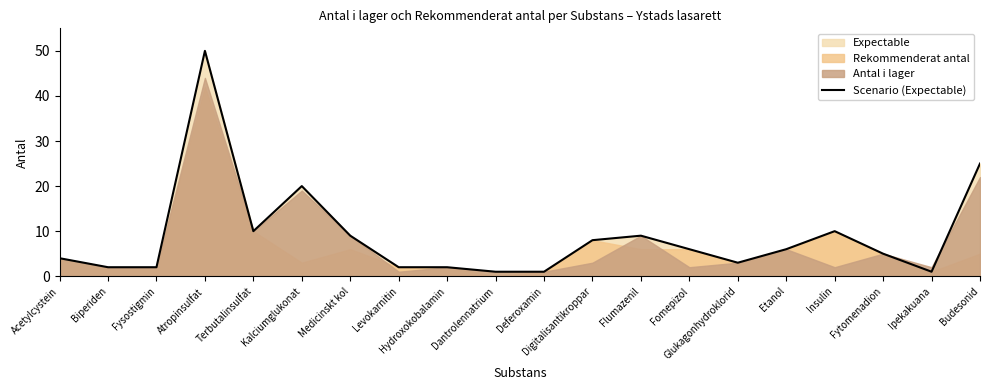

How many data points are less than 6?

10